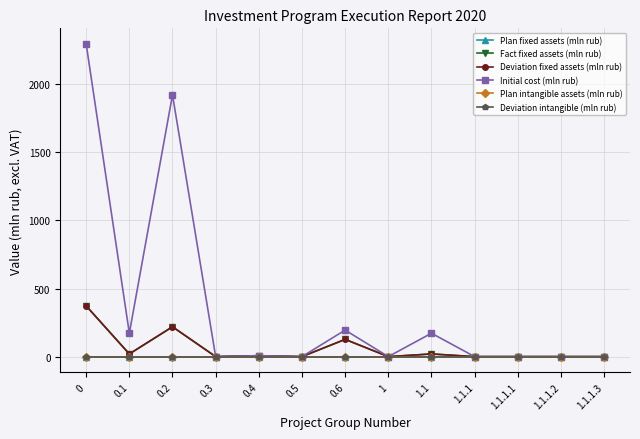

Is this an area chart (filled region under the line)?

No